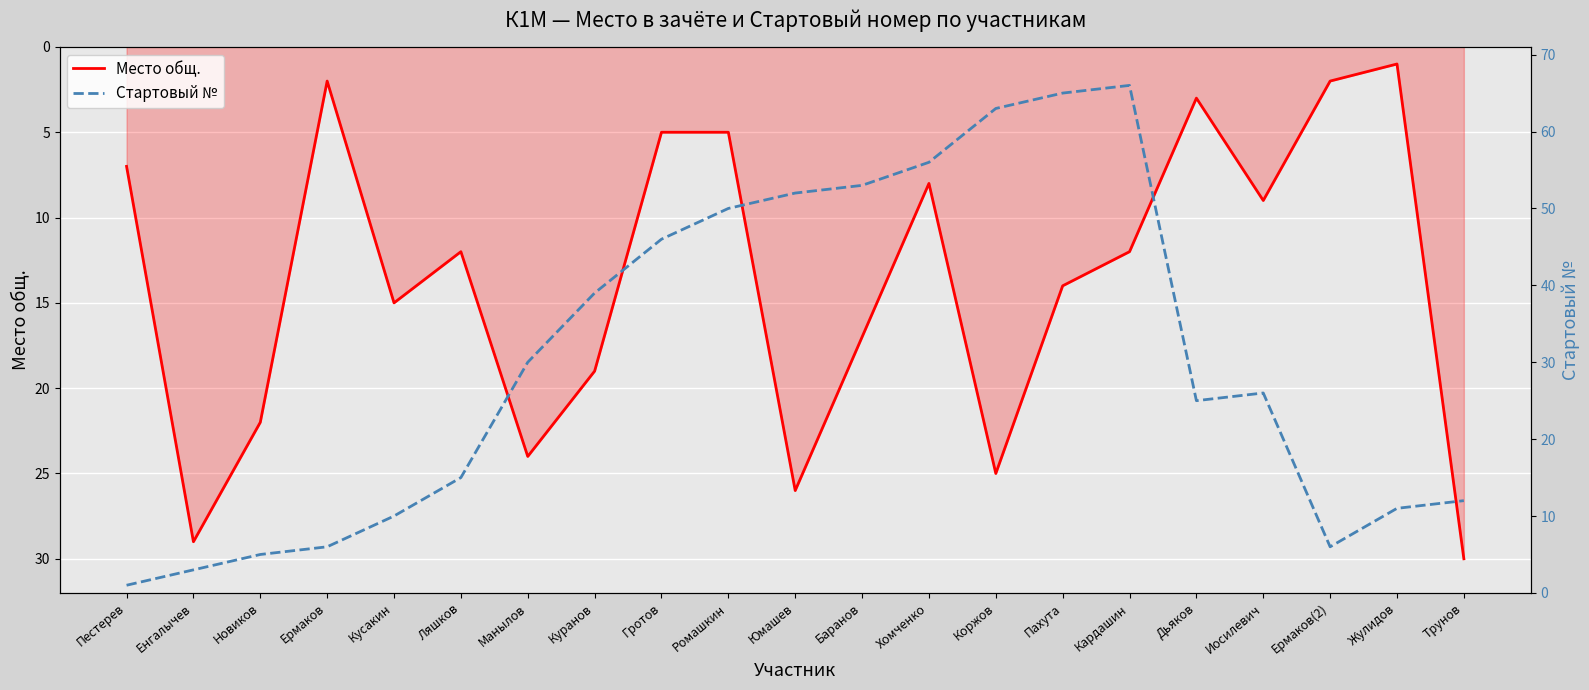

Between Ляшков and Юмашев, which series saw the biggest shift?

Стартовый №